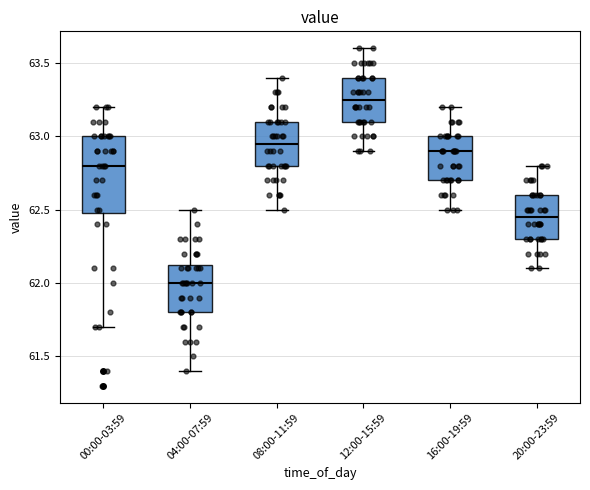

Reading left to right, read every box against the y-axis: the position of its median line, the range the box covers, and the ends of its whiskers. The values are not printed on the chart, so give them approximately, as read against the axis.

00:00-03:59: median 62.80, box 62.50 to 63.00, whiskers 61.70 to 63.20
04:00-07:59: median 62.00, box 61.80 to 62.15, whiskers 61.40 to 62.50
08:00-11:59: median 62.95, box 62.80 to 63.10, whiskers 62.50 to 63.40
12:00-15:59: median 63.25, box 63.10 to 63.40, whiskers 62.90 to 63.60
16:00-19:59: median 62.90, box 62.70 to 63.00, whiskers 62.50 to 63.20
20:00-23:59: median 62.45, box 62.30 to 62.60, whiskers 62.10 to 62.80